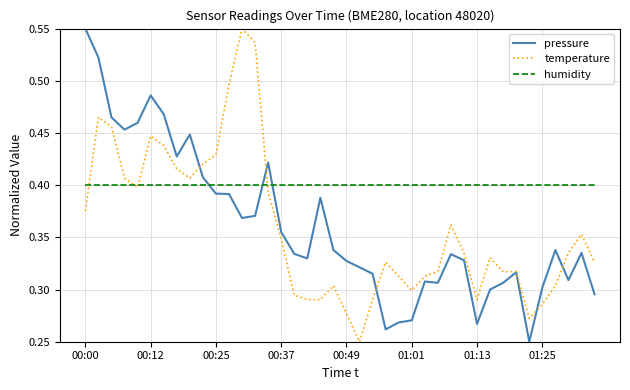

Is this an area chart (filled region under the line)?

No